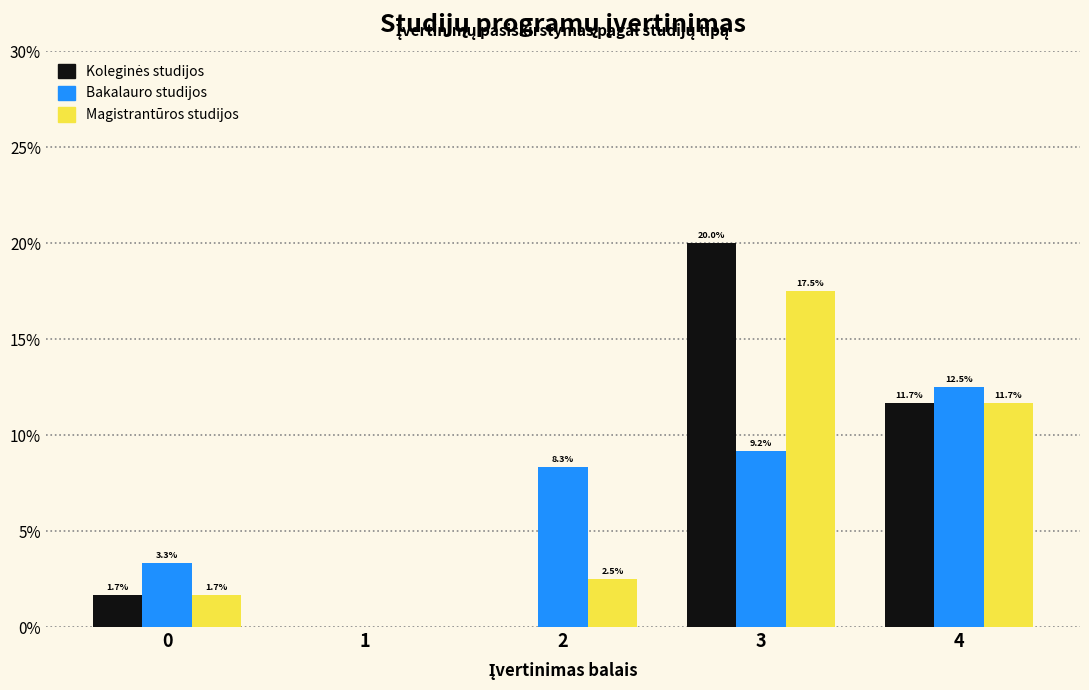

At which category does the chart reach its peak across all series?

3